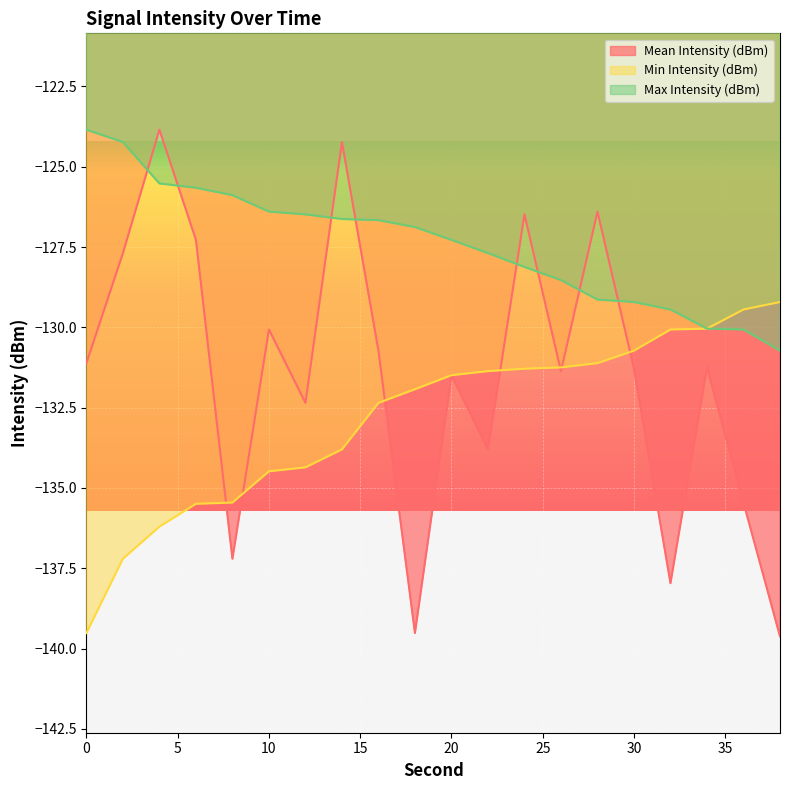

At which category does the chart reach its peak across all series?

4